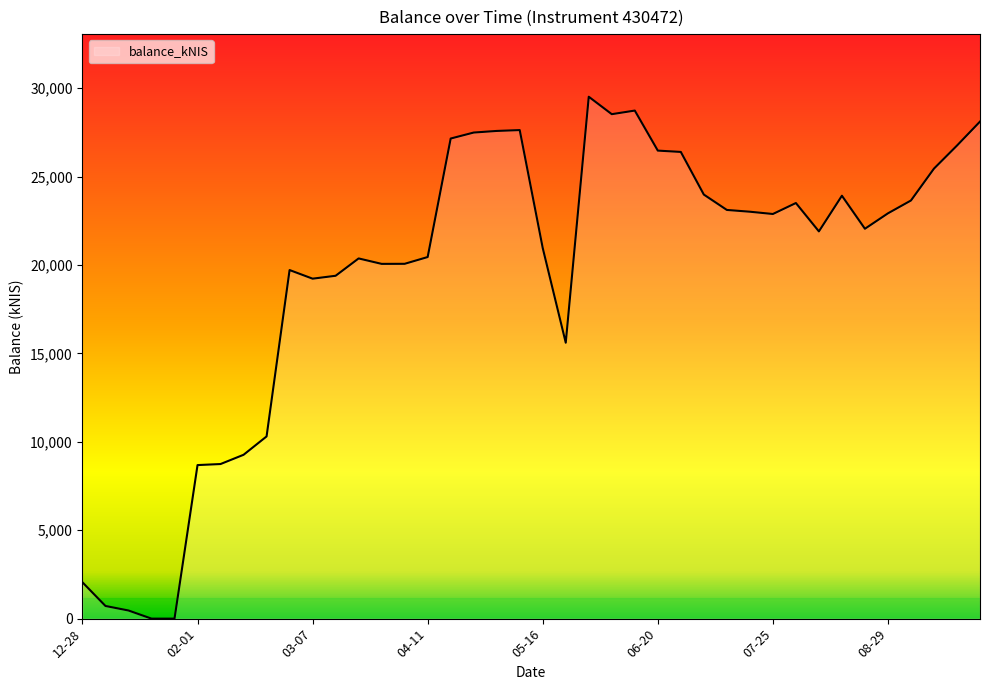

What is the difference between the maximum and minimum values?

29510.1